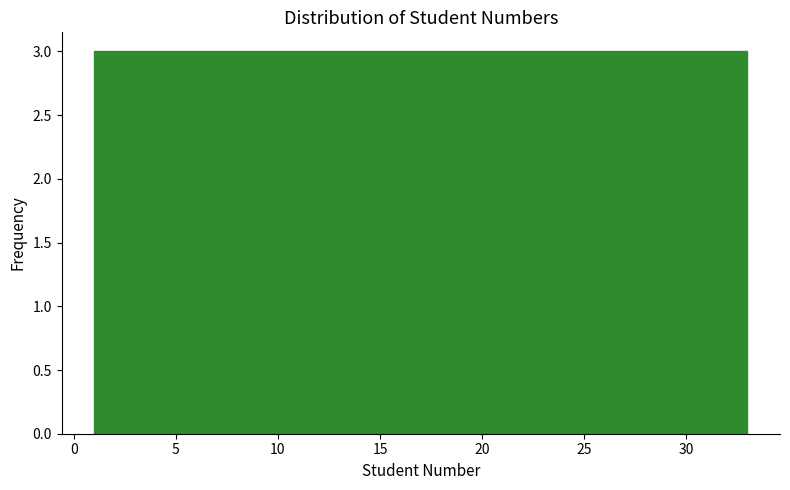

What is the height of the bar covering 18.5 to 21.5 on the x-axis? Neither the bar edges nor the heights are printed on the chart, so give them approximately, as read against the axes.

3